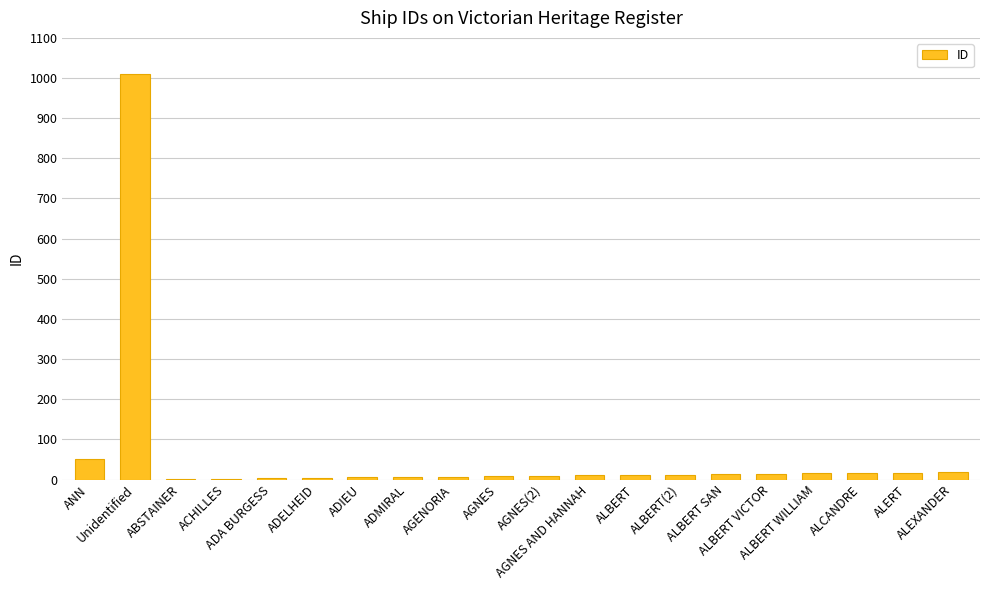

Between ANN and AGNES AND HANNAH, which is larger?

ANN